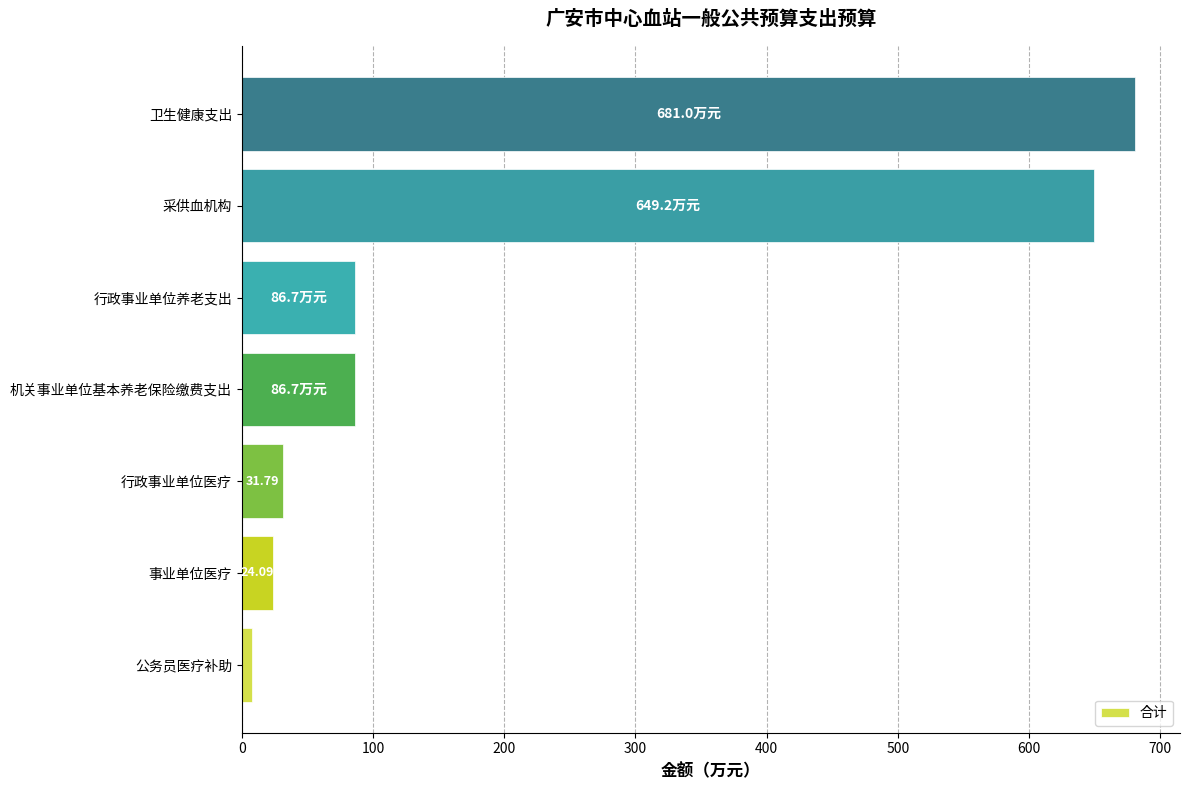

What is the maximum value shown in the chart?

681.0